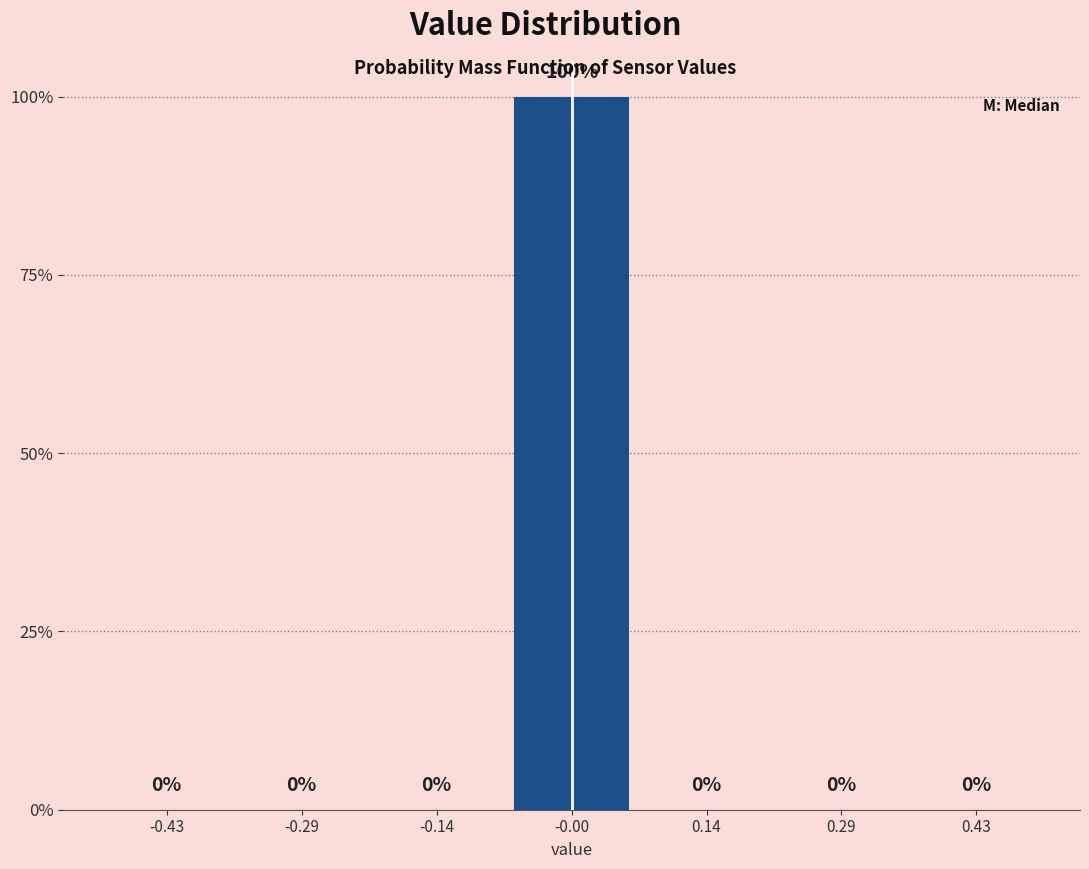

Reading left to right, list every bar in this chart as the range it spans on the x-axis followed by its height. The bar edges are not printed on the chart, so give them approximately, as read against the axis.

-0.50 to -0.36: 0
-0.36 to -0.22: 0
-0.22 to -0.08: 0
-0.08 to 0.08: 100
0.08 to 0.22: 0
0.22 to 0.36: 0
0.36 to 0.50: 0